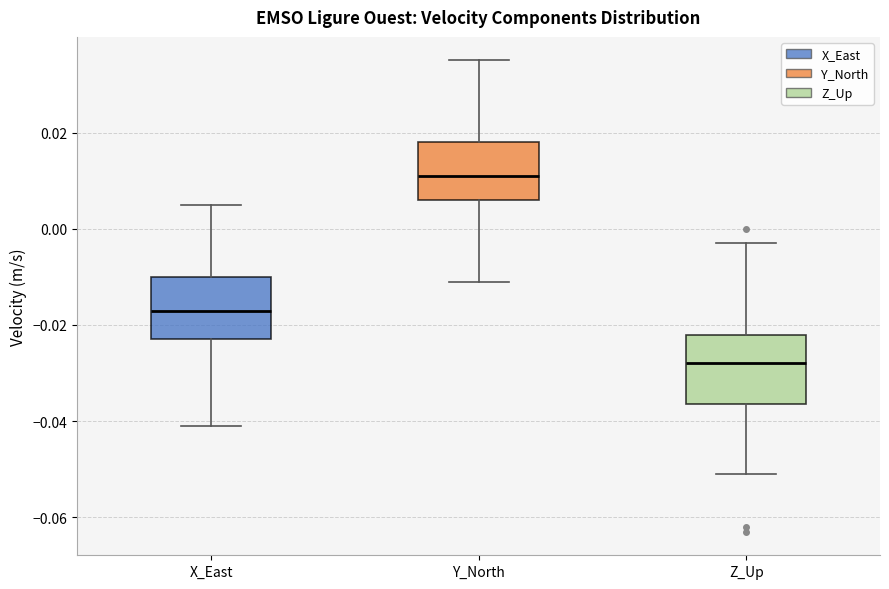

Reading left to right, read every box against the y-axis: the position of its median line, the range the box covers, and the ends of its whiskers. The values are not printed on the chart, so give them approximately, as read against the axis.

X_East: median -0.016, box -0.022 to -0.010, whiskers -0.040 to 0.006
Y_North: median 0.012, box 0.006 to 0.018, whiskers -0.010 to 0.036
Z_Up: median -0.028, box -0.036 to -0.022, whiskers -0.050 to -0.002